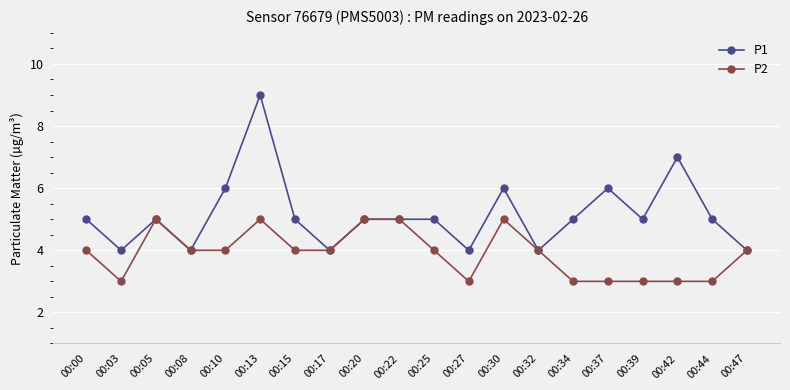

True or false: P2 has a value of 7 at 00:22.

False